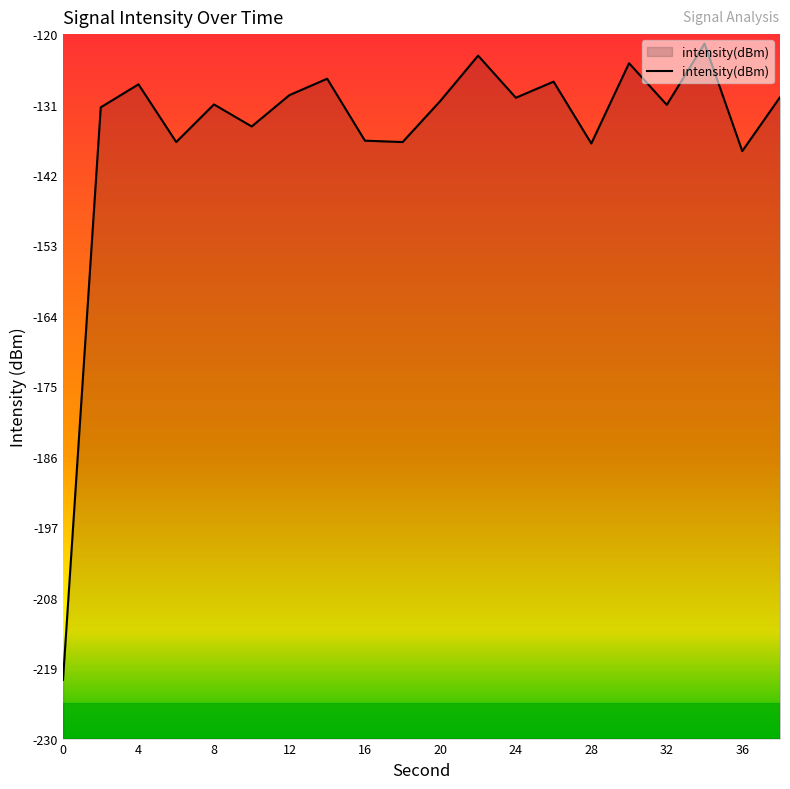

Reading left to right, list all the values displayed in this chart.

0=-220.8	2=-131.4	4=-127.8	6=-136.9	8=-131.0	10=-134.4	12=-129.5	14=-127.0	16=-136.6	18=-136.9	20=-130.4	22=-123.4	24=-129.9	26=-127.4	28=-137.1	30=-124.5	32=-131.0	34=-121.5	36=-138.3	38=-129.9